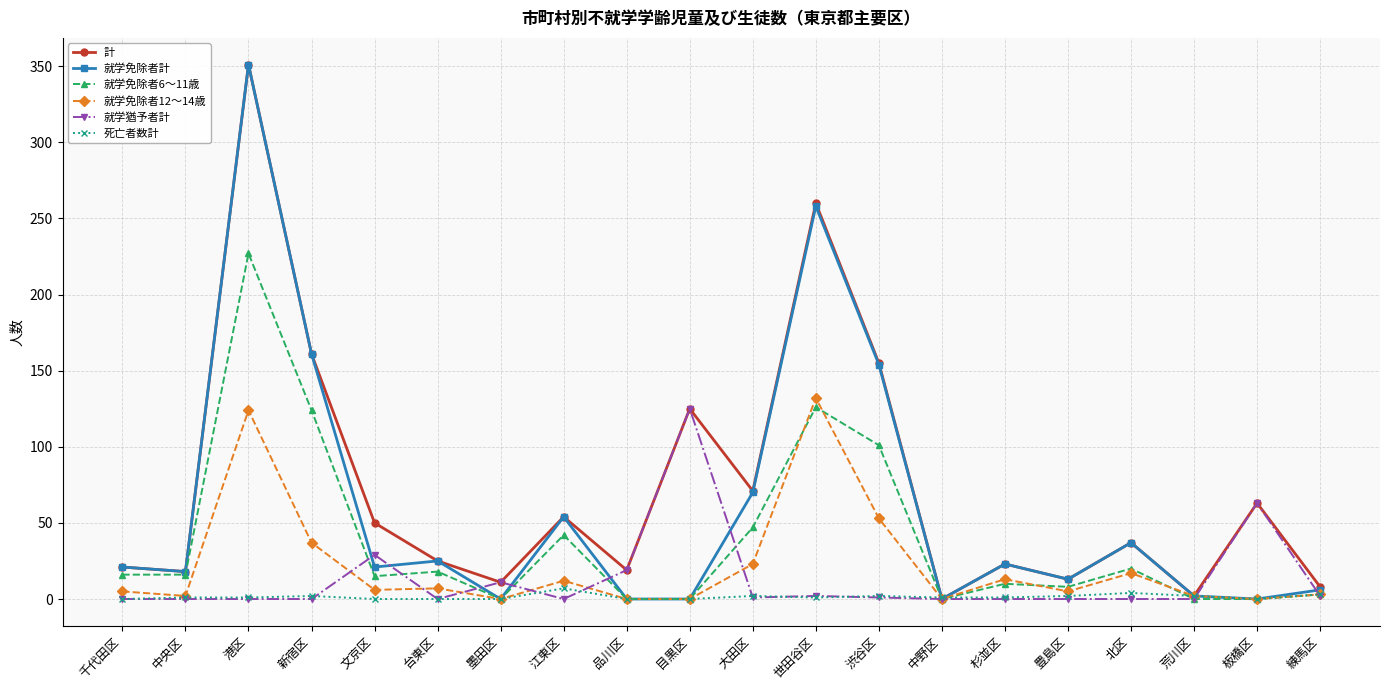

How many lines are shown in the chart?

6